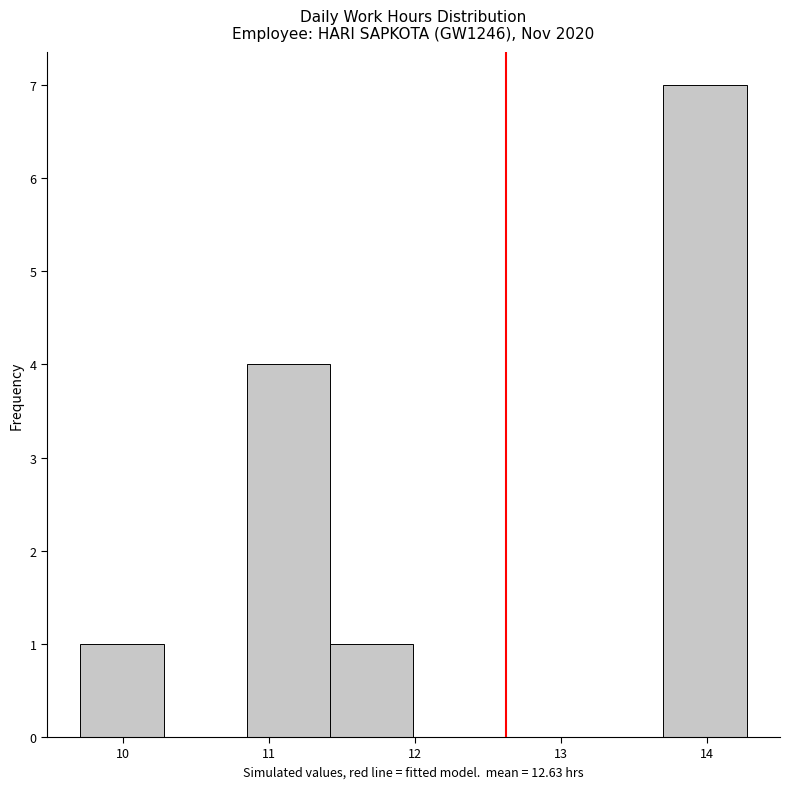

Reading left to right, list every bar in this chart as the range it spans on the x-axis followed by its height. Neither the bar edges nor the heights are printed on the chart, so give them approximately, as read against the axes.

9.71 to 10.28: 1
10.28 to 10.85: 0
10.85 to 11.42: 4
11.42 to 11.99: 1
11.99 to 12.56: 0
12.56 to 13.13: 0
13.13 to 13.70: 0
13.70 to 14.27: 7